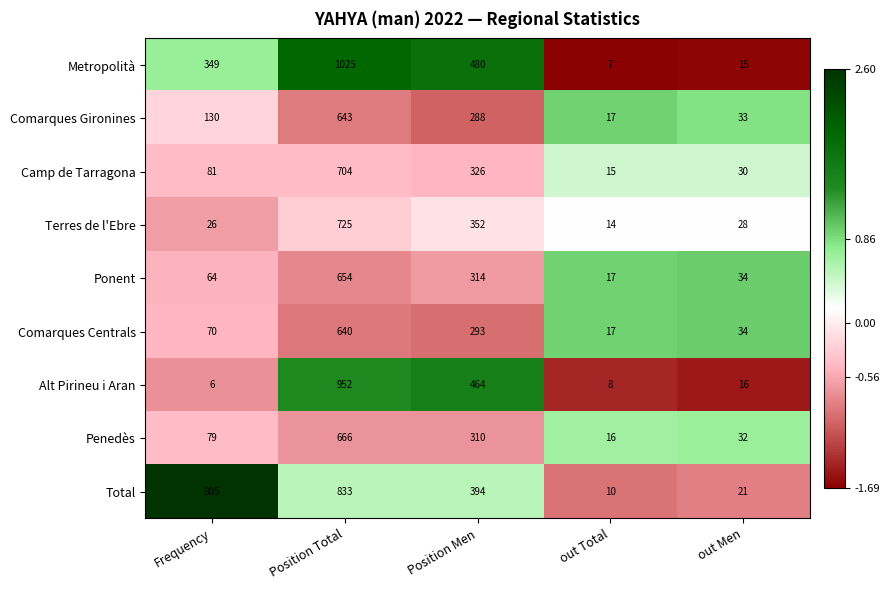

How many data points does each series have?

5